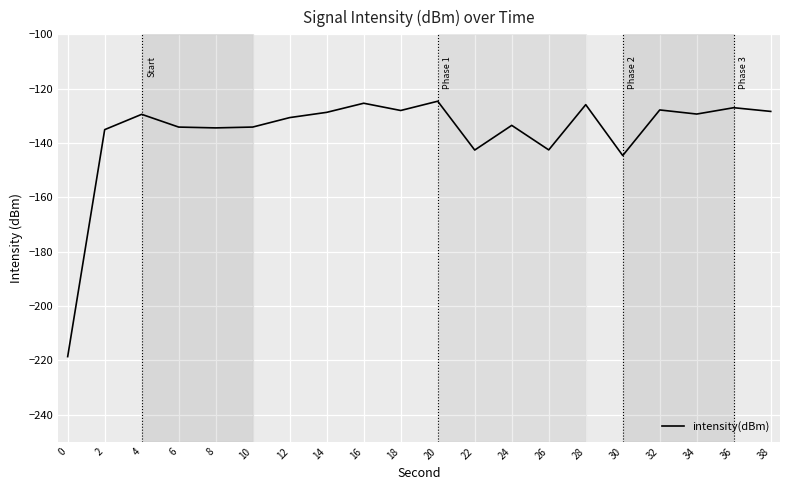

How many distinct data groups are displayed?

1